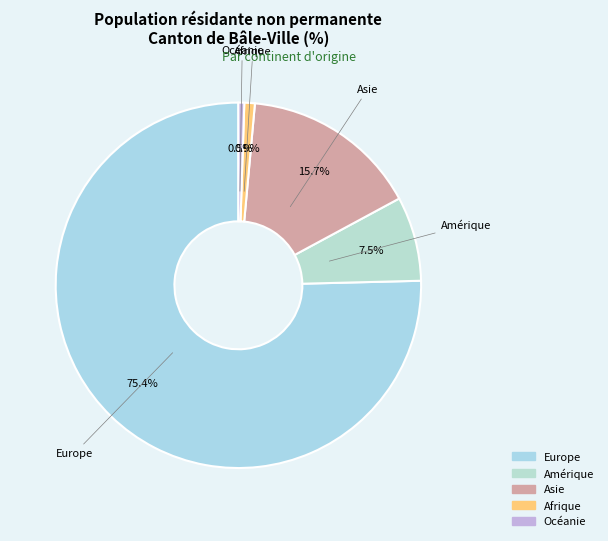

Which has a higher value, Afrique or Asie?

Asie